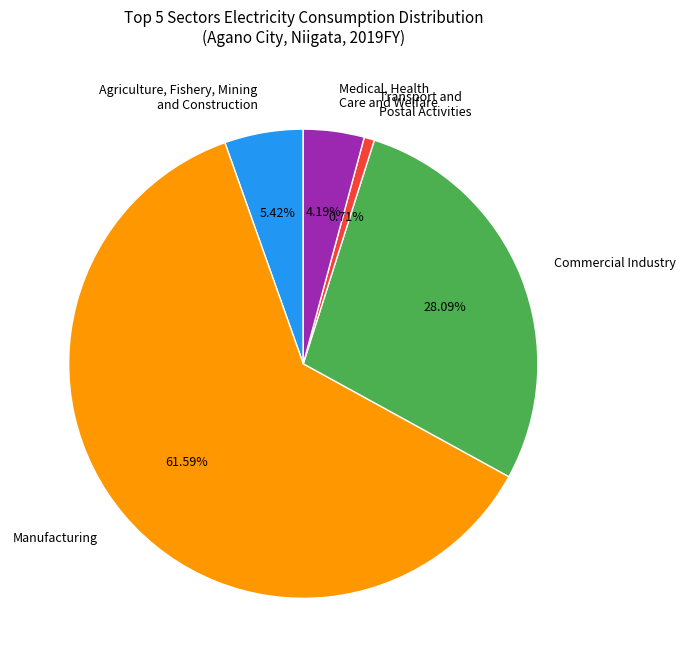

Which category has the biggest portion of the pie?

Manufacturing